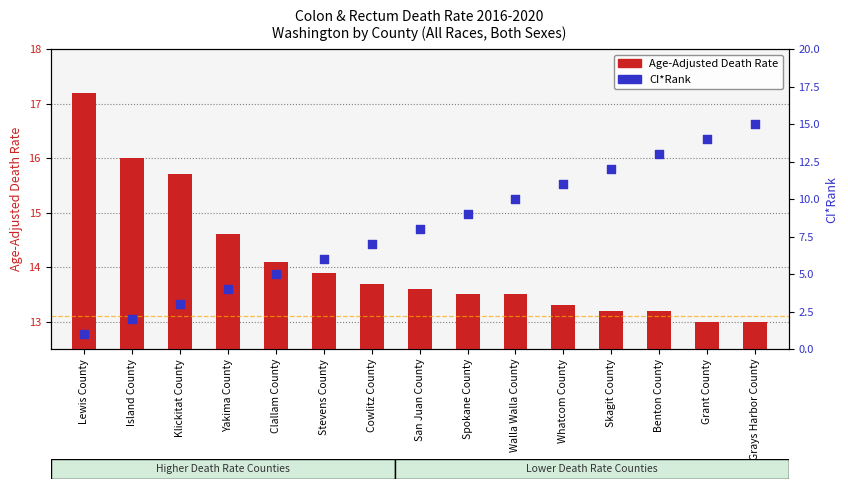

Is the value of Age-Adjusted Death Rate at Walla Walla County greater than the value of CI*Rank at Walla Walla County?

Yes